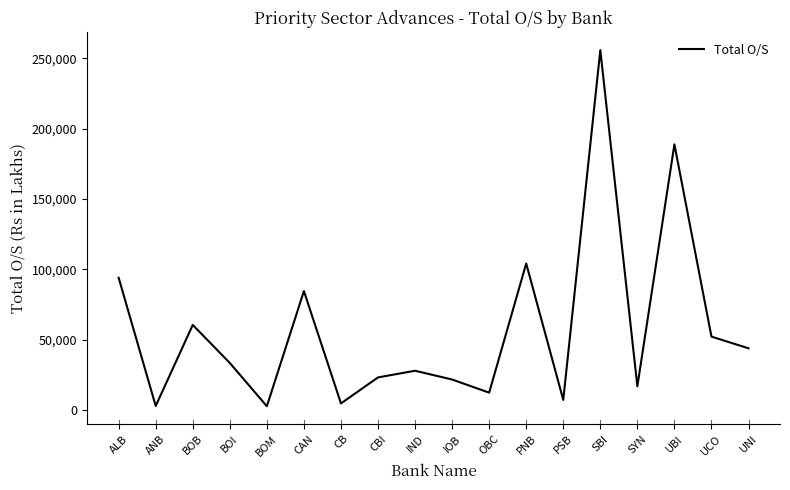

What is the approximate value at PNB?

104127.4